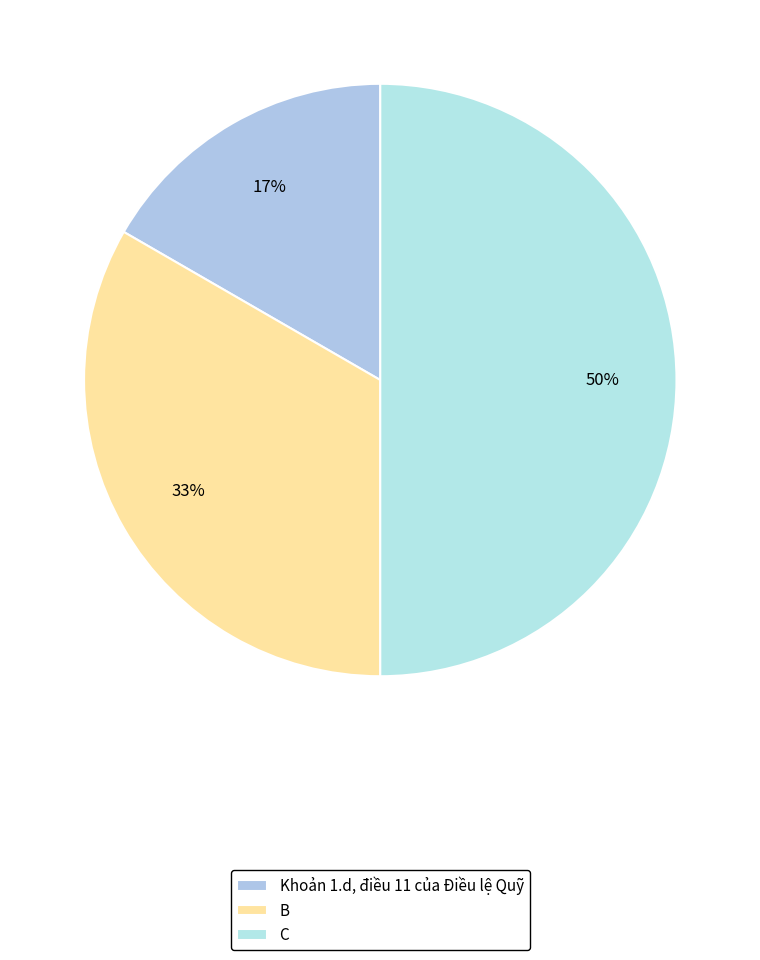

To the nearest percent, what portion does Khoản 1.d, điều 11 của Điều lệ Quỹ represent?

17%